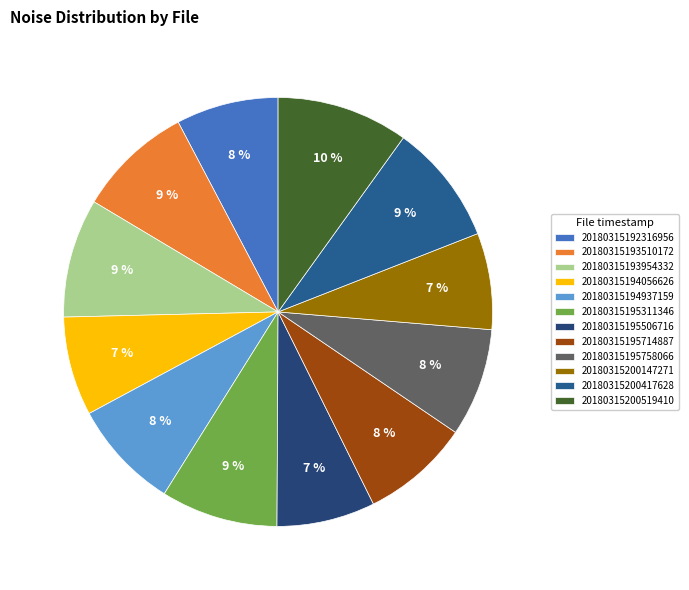

What percentage is NOT represented by 20180315194937159?

91.8%